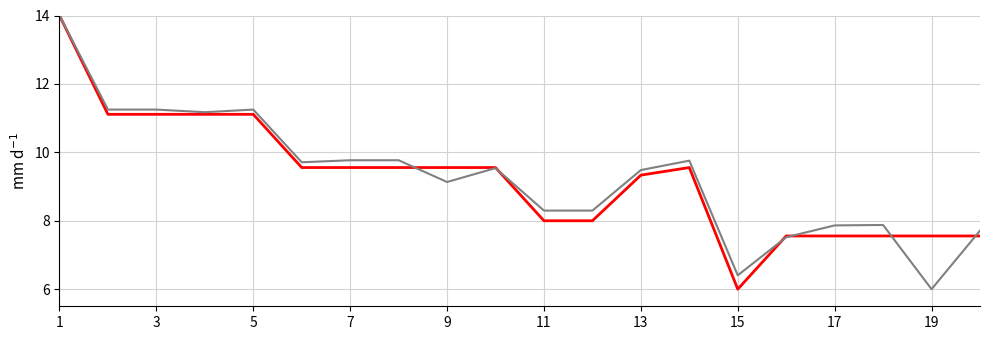

What is the maximum value shown in the chart?

14.0